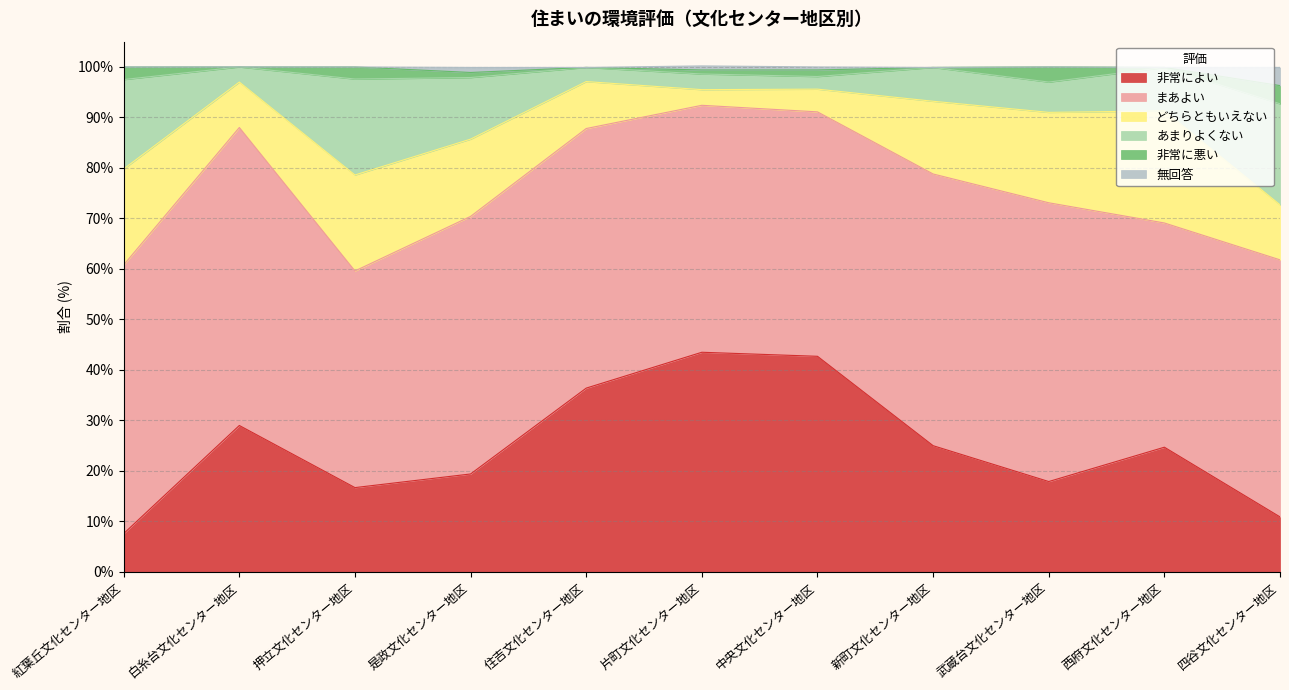

At which label does 非常によい reach its minimum?

紅葉丘文化センター地区